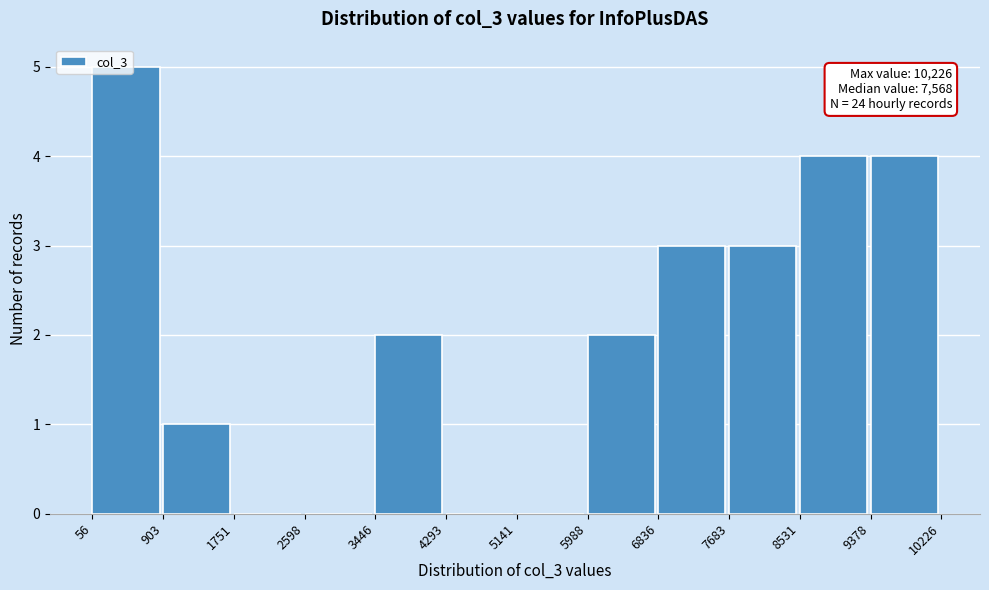

Which range on the x-axis has the tallest bar?

56 to 903